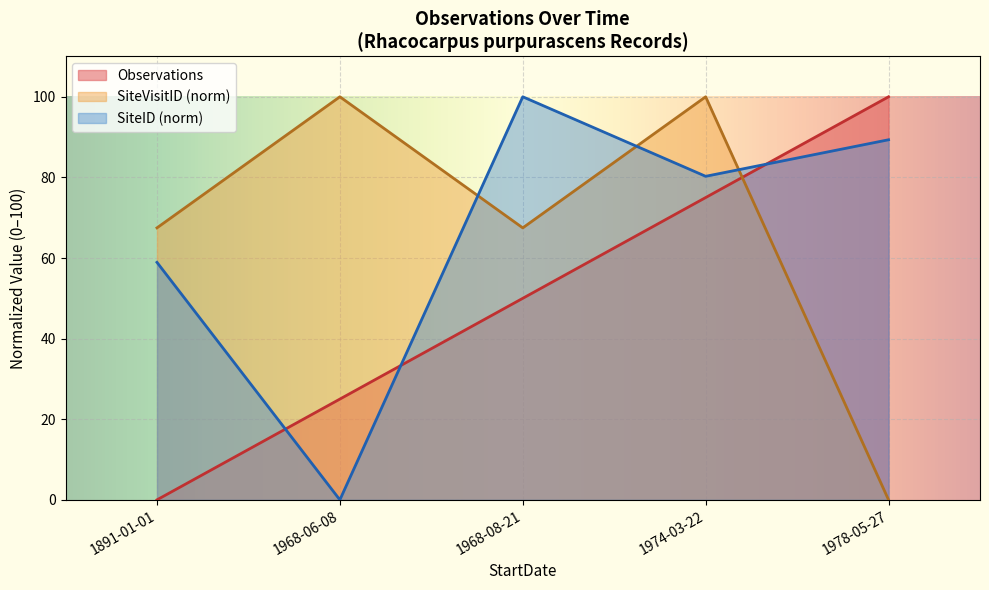

Reading left to right, list all the values displayed in this chart.

Observations: 1891-01-01=0.0	1968-06-08=25.0	1968-08-21=50.0	1974-03-22=75.0	1978-05-27=100.0
SiteVisitID_scaled: 1891-01-01=67.5	1968-06-08=100.0	1968-08-21=67.5	1974-03-22=100.0	1978-05-27=0.0
SiteID_scaled: 1891-01-01=58.9	1968-06-08=0.0	1968-08-21=100.0	1974-03-22=80.3	1978-05-27=89.3